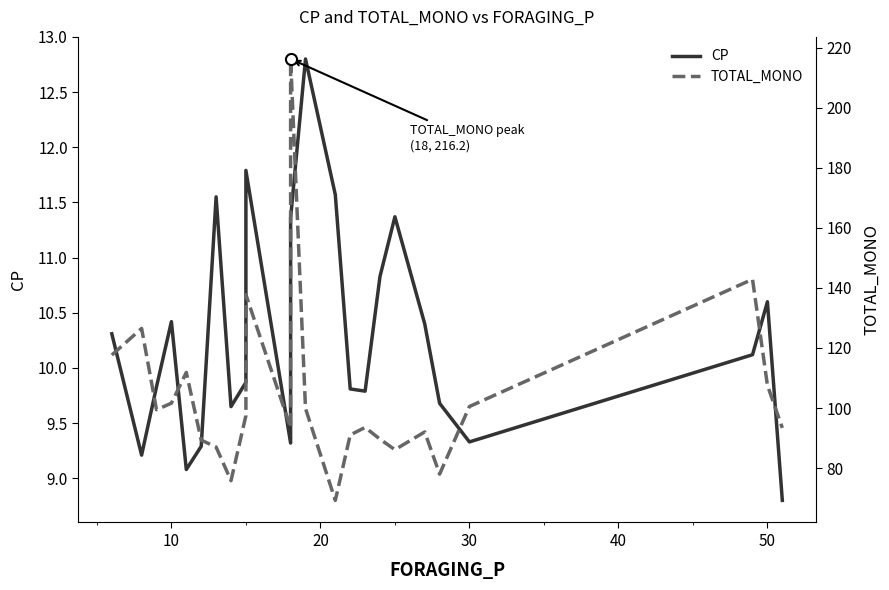

What is the total value across all series at 20?

109.3